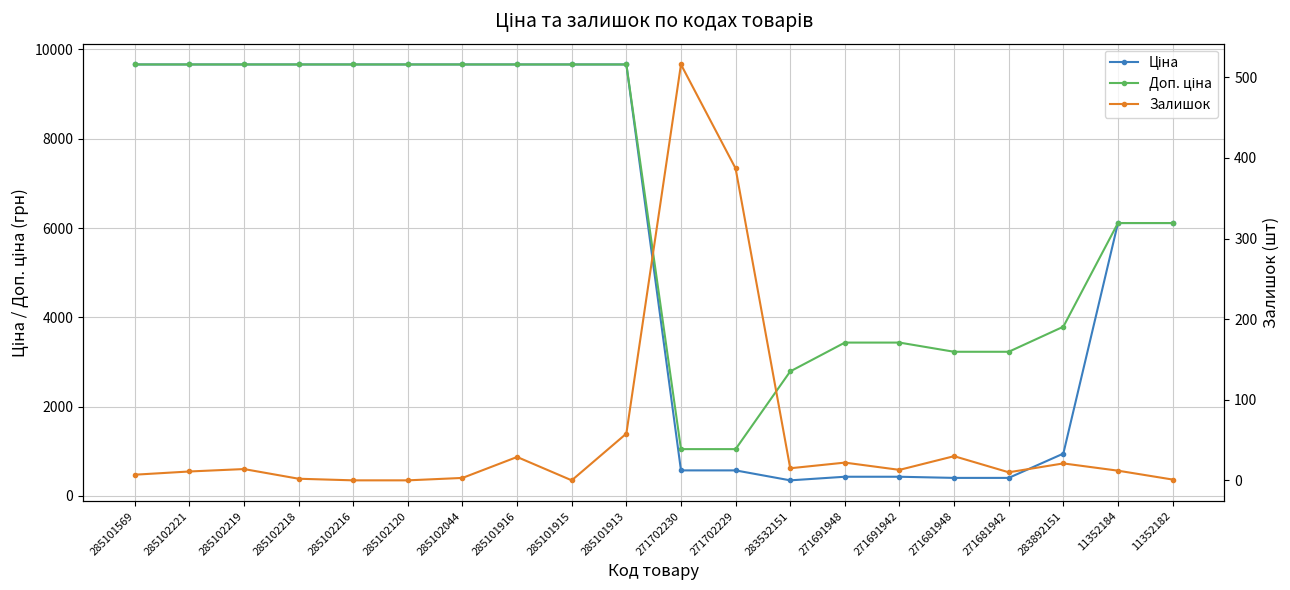

What is the sum of all Ціна values?

112976.8